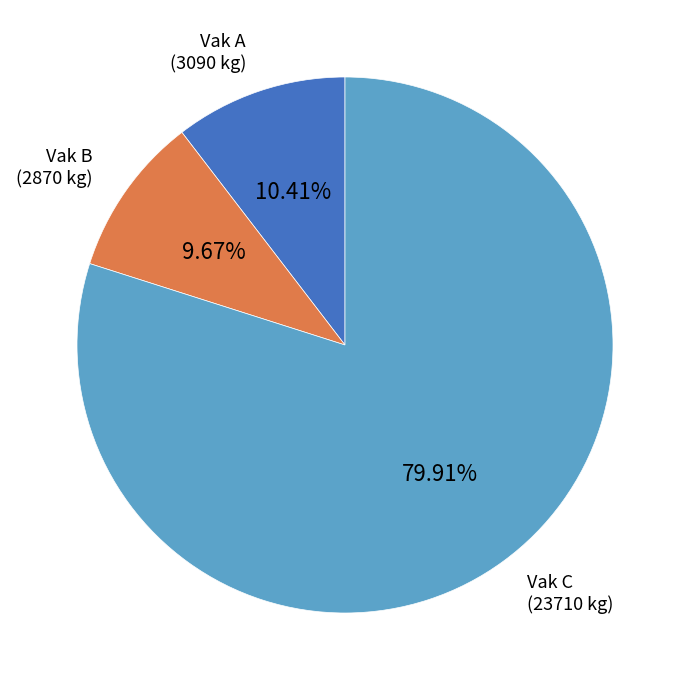

How many segments does this pie chart have?

3